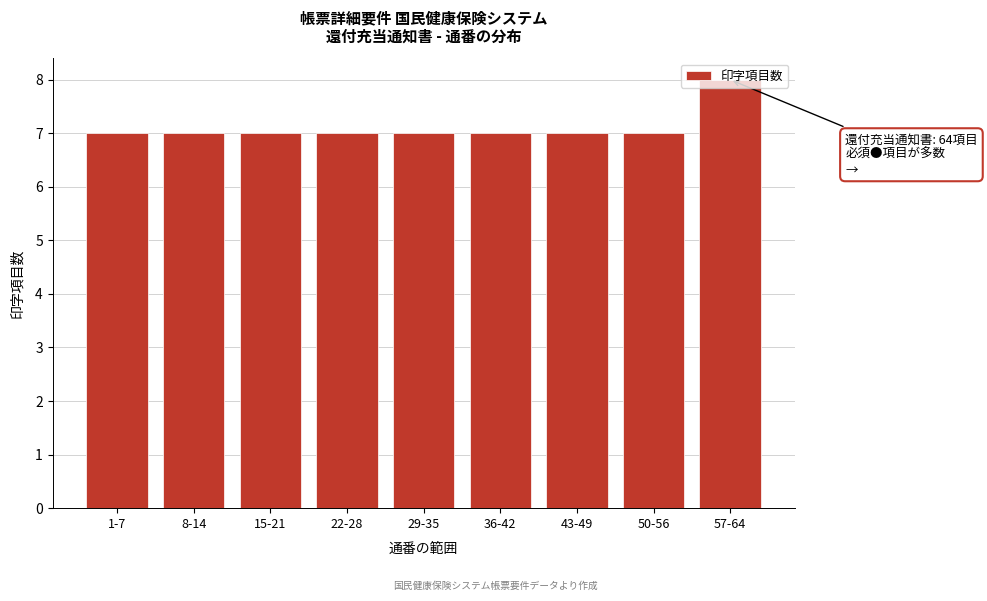

What is the label of the 5th bar from the right?

29-35